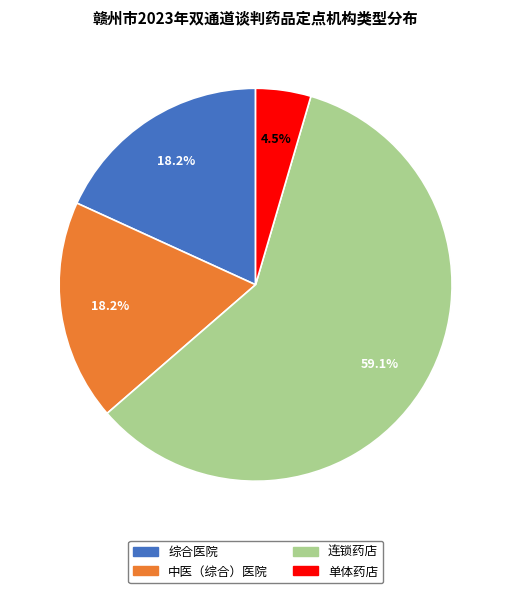

To the nearest percent, what is the difference between the largest and smallest slice percentages?

55%